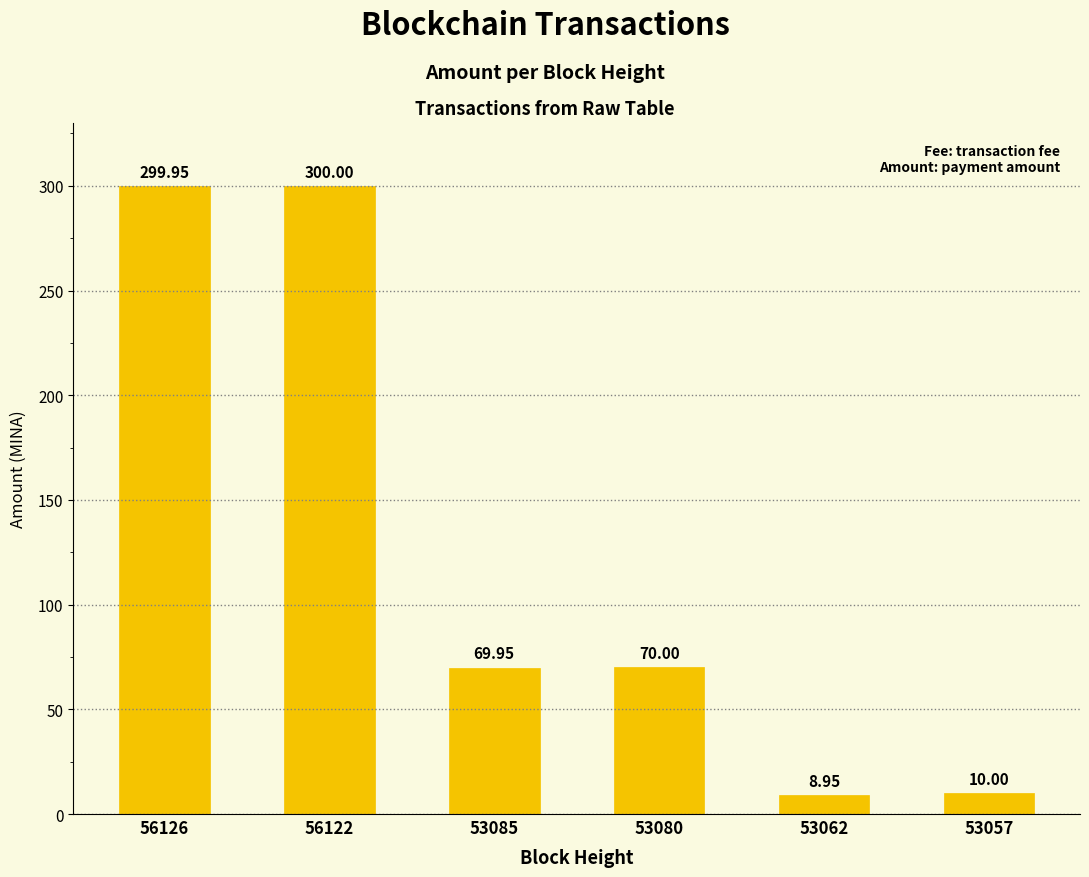

List the labels in order of value, smallest first.

53062, 53057, 53085, 53080, 56126, 56122